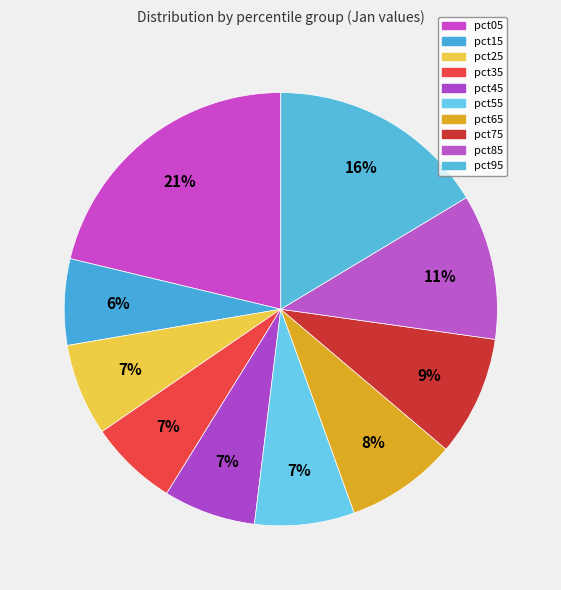

Count the number of slices in the pie.

10